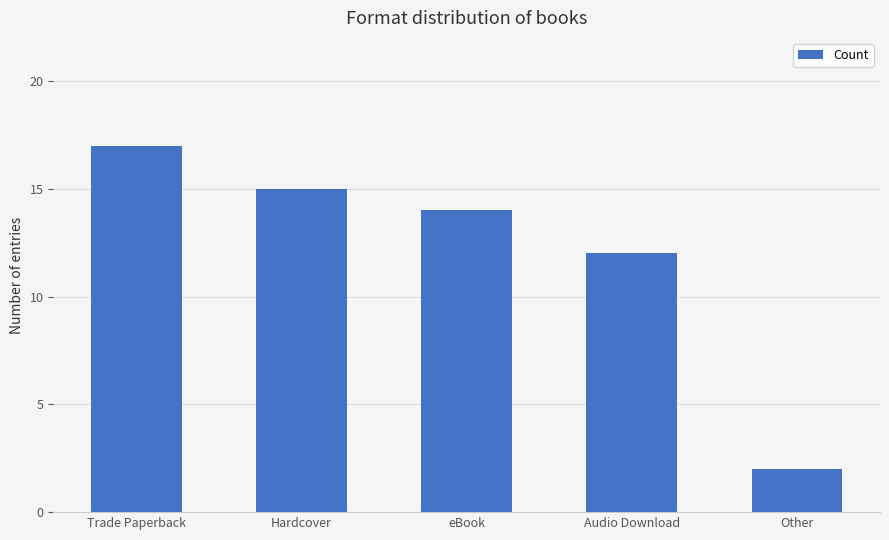

The value at Trade Paperback is 17. True or false?

True